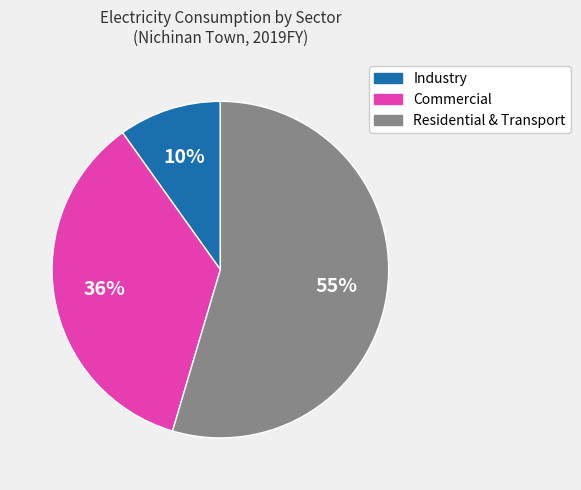

Does any single category account for the majority?

Yes